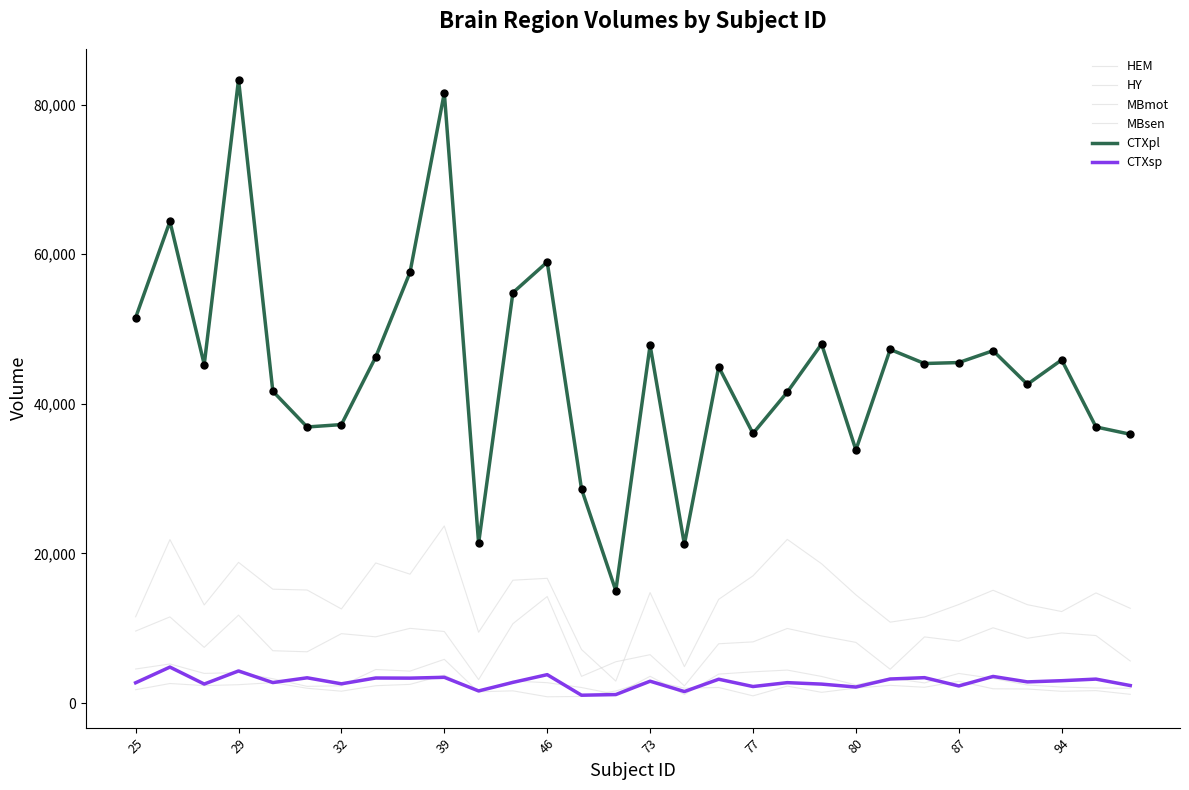

How many lines are shown in the chart?

6